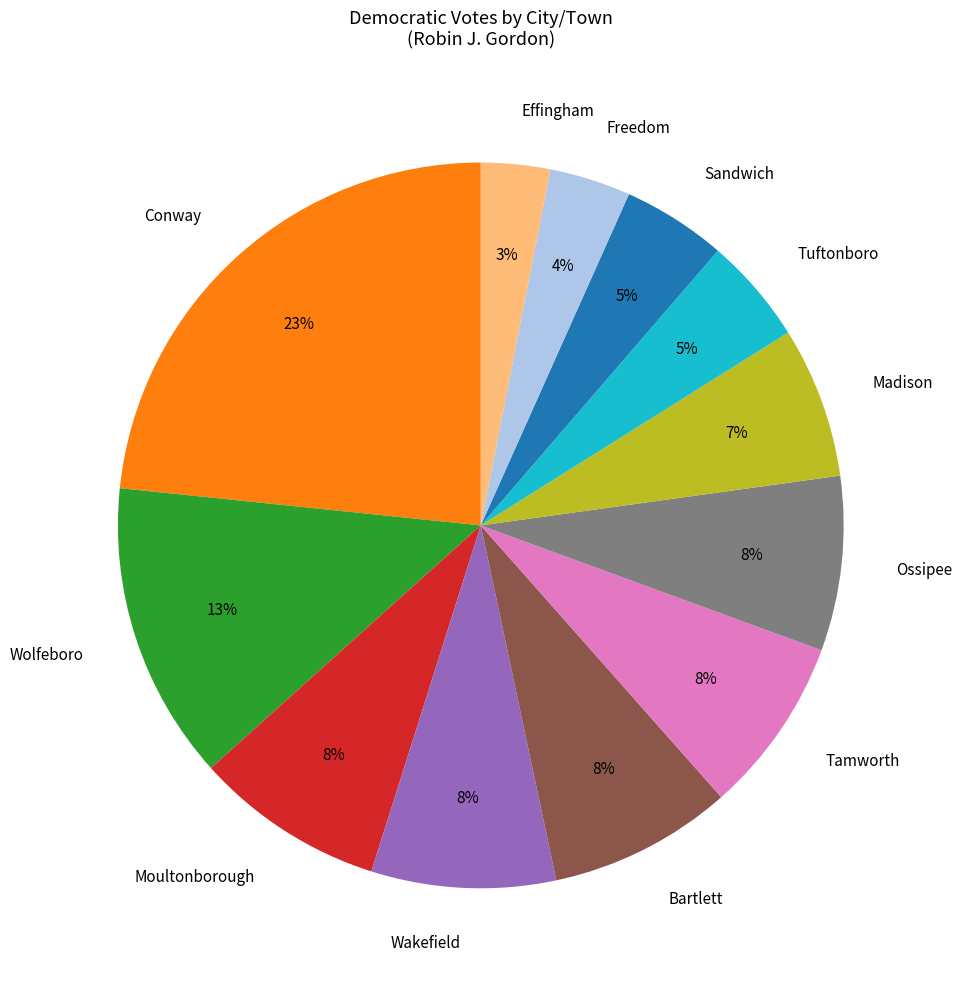

Combined, do Sandwich and Effingham account for over 50%?

No